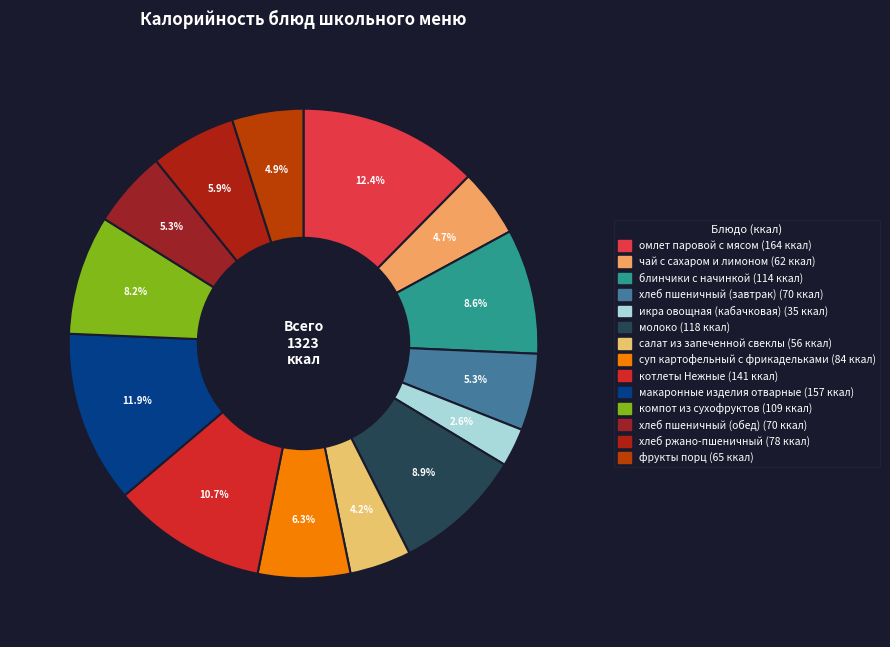

The макаронные изделия отварные slice represents 12% of the pie. True or false?

True